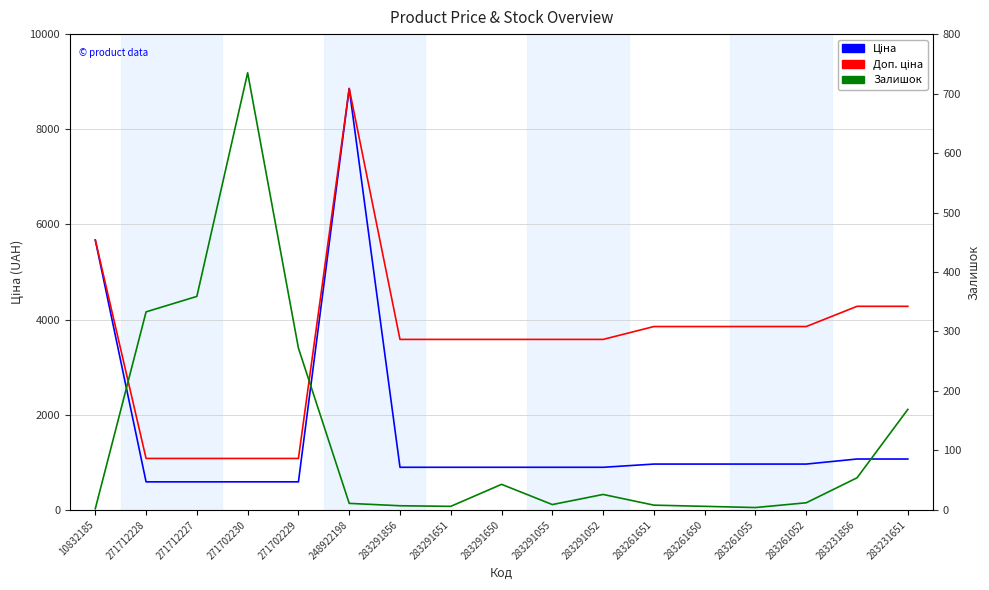

How many data points in Доп. ціна are above 3583?

13